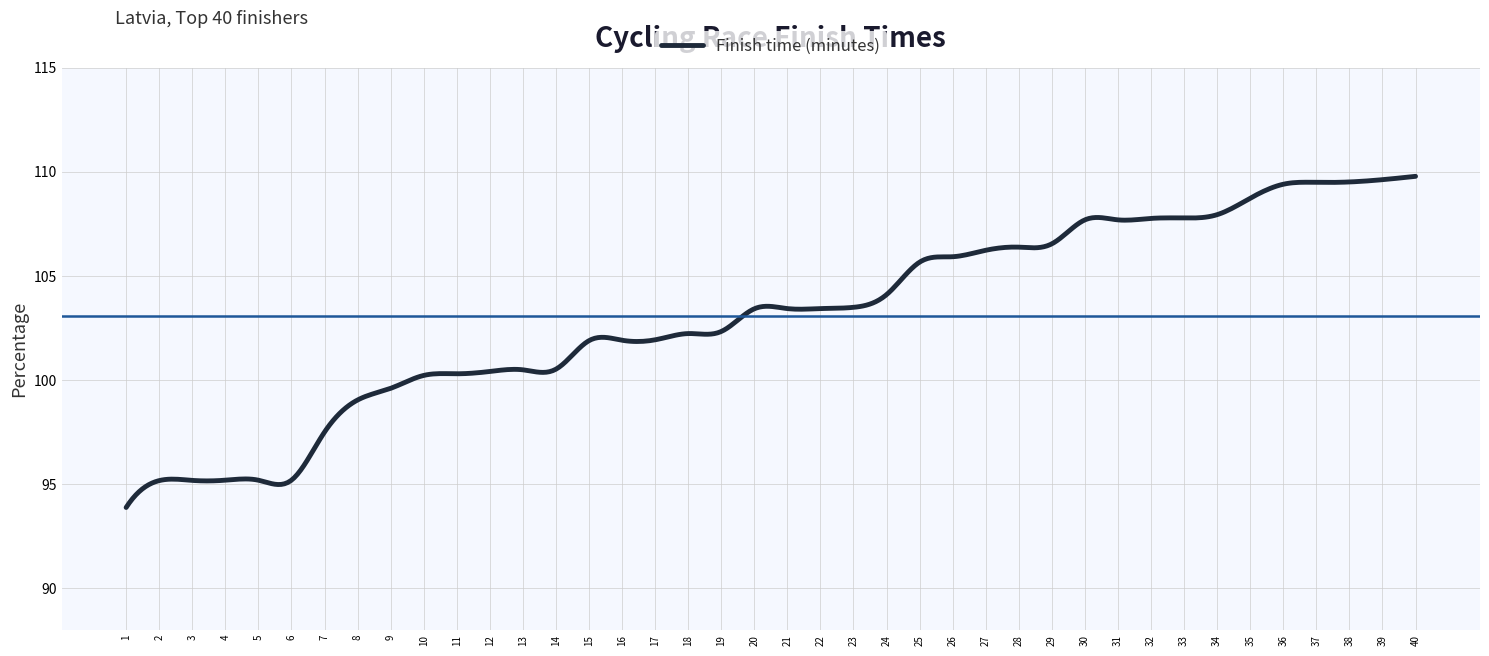

What is the minimum value shown in the chart?

93.9